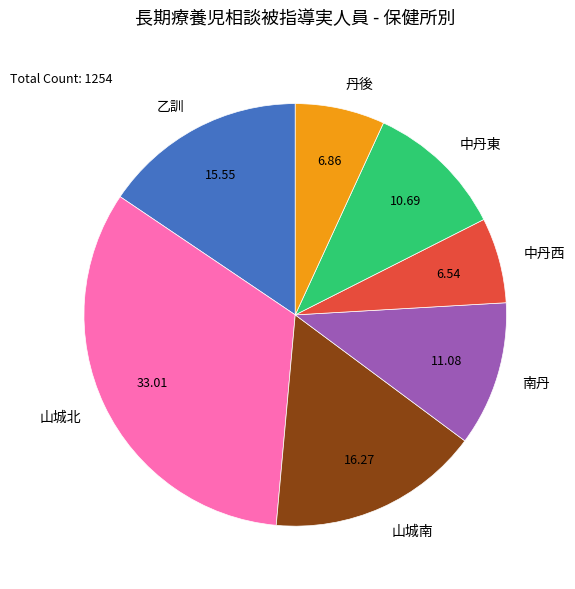

Which slice is the largest?

山城北